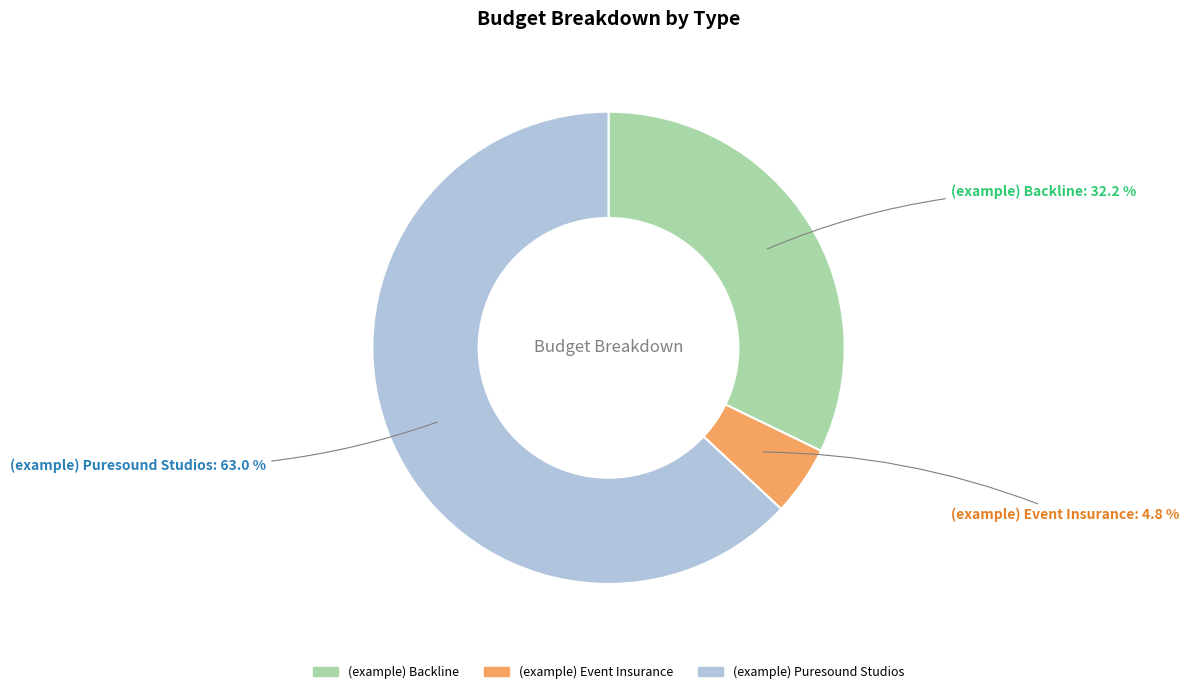

What portion of the pie excludes (example) Backline?

67.8%